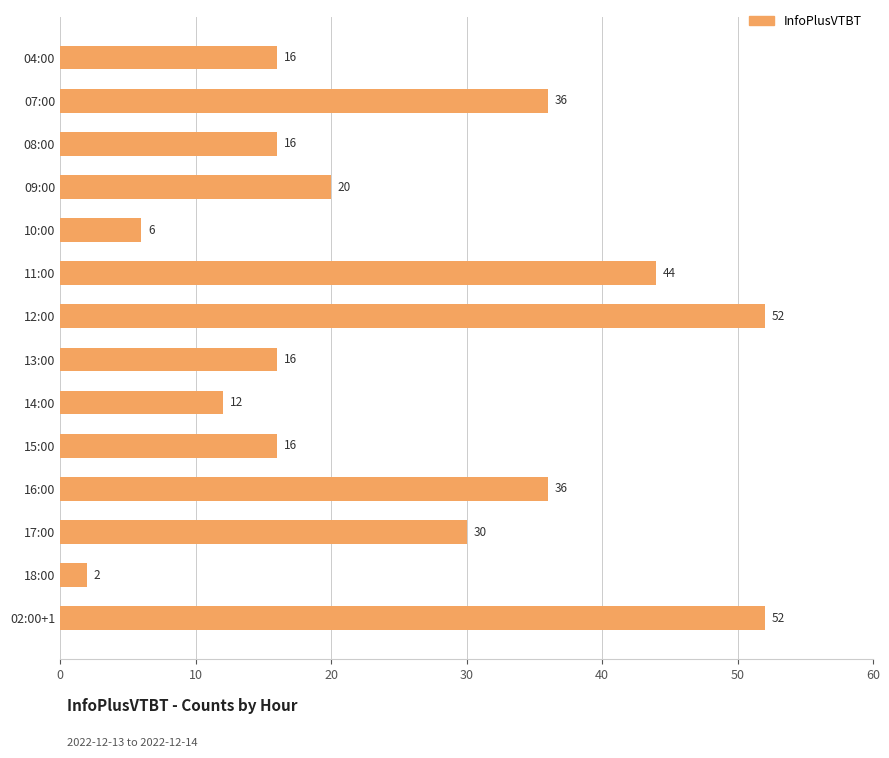

What is the smallest value displayed?

2